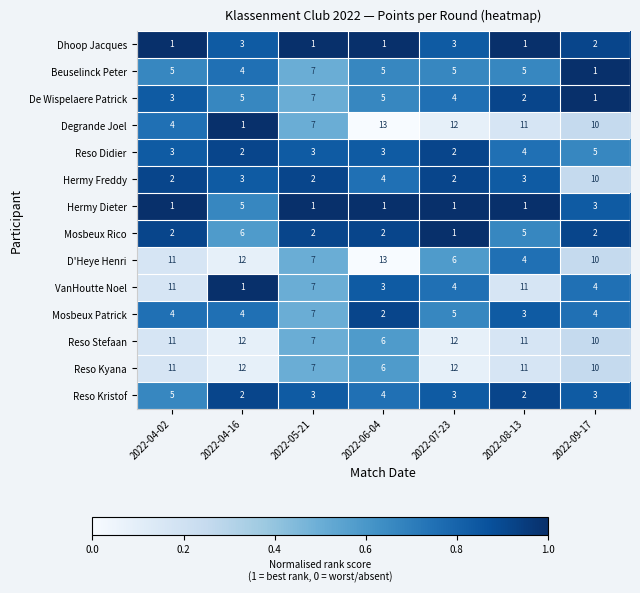

What is the difference between the second highest and second lowest values in the Mosbeux Rico series?

3